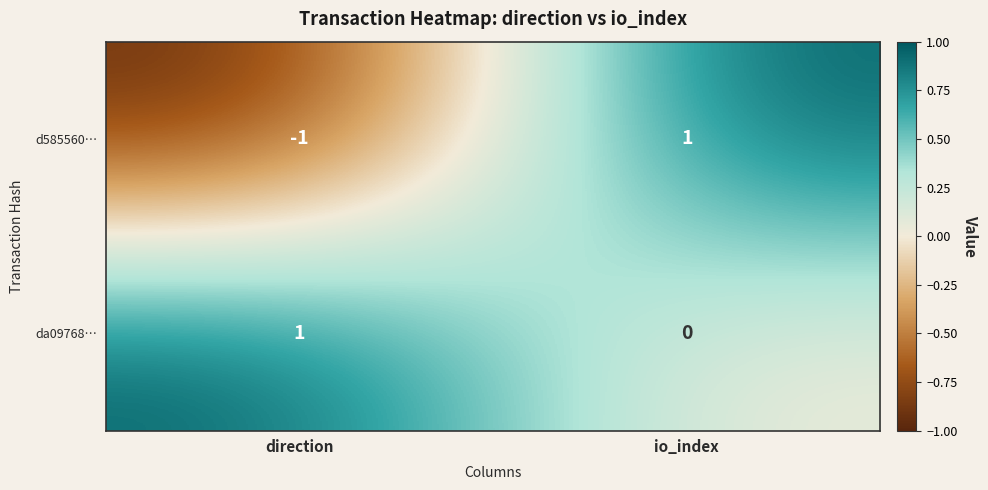

Rank the series by their average value, from highest to lowest.

da09768…, d585560…